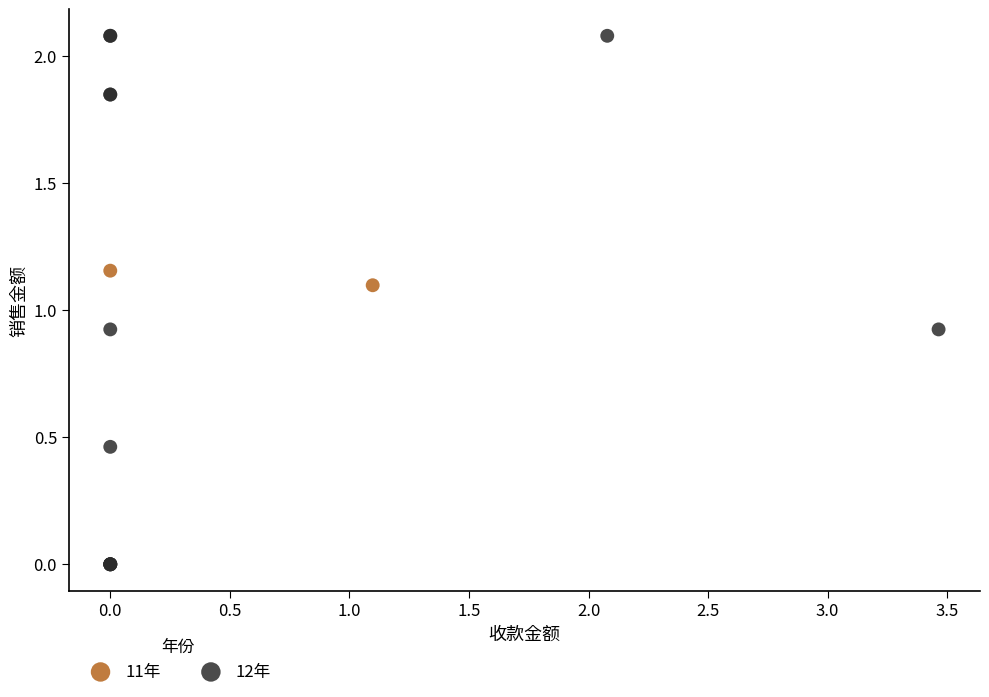

What are all the series names shown in the legend?

11年, 12年